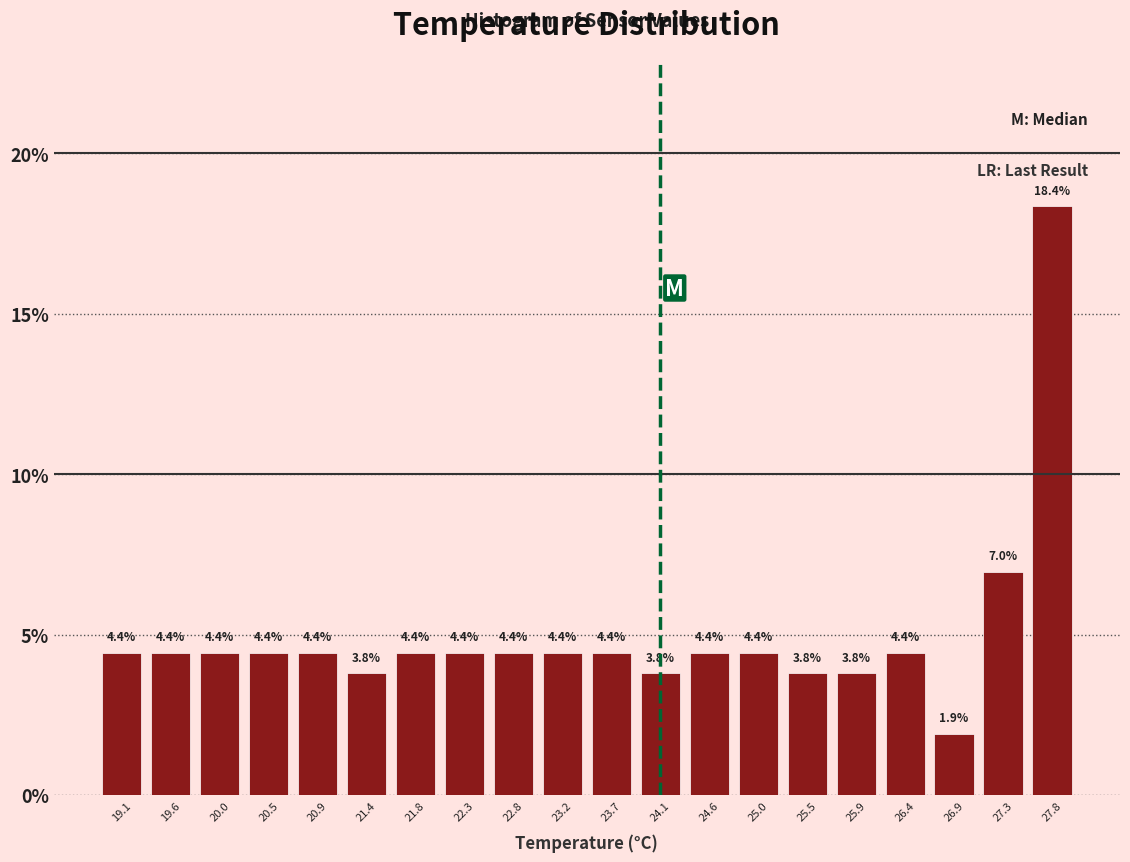

Reading left to right, transcribe this chart: for each bar, give the range it covers on the x-axis and its height. The bar edges are not printed on the chart, so give them approximately, as read against the axis.

18.90 to 19.35: 4.4
19.35 to 19.80: 4.4
19.80 to 20.25: 4.4
20.25 to 20.70: 4.4
20.70 to 21.15: 4.4
21.15 to 21.60: 3.8
21.60 to 22.05: 4.4
22.05 to 22.50: 4.4
22.50 to 23.00: 4.4
23.00 to 23.45: 4.4
23.45 to 23.90: 4.4
23.90 to 24.35: 3.8
24.35 to 24.80: 4.4
24.80 to 25.25: 4.4
25.25 to 25.70: 3.8
25.70 to 26.15: 3.8
26.15 to 26.60: 4.4
26.60 to 27.10: 1.9
27.10 to 27.55: 7.0
27.55 to 28.00: 18.4